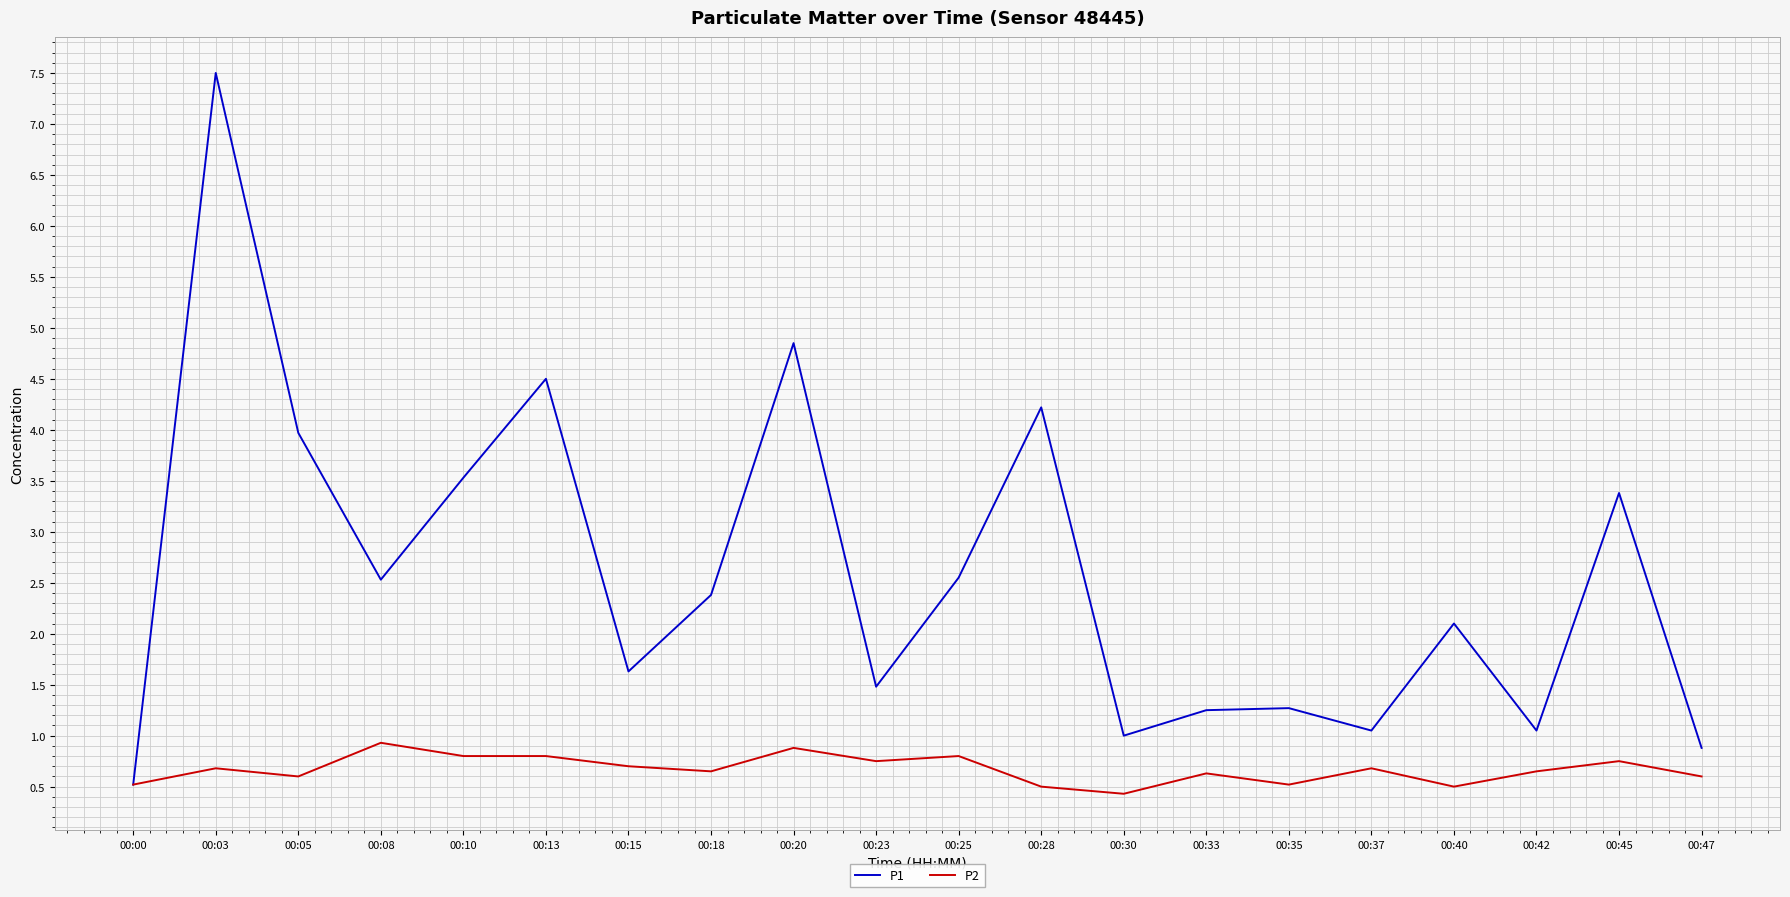

The value of P1 at 00:03 is 7.5. True or false?

True